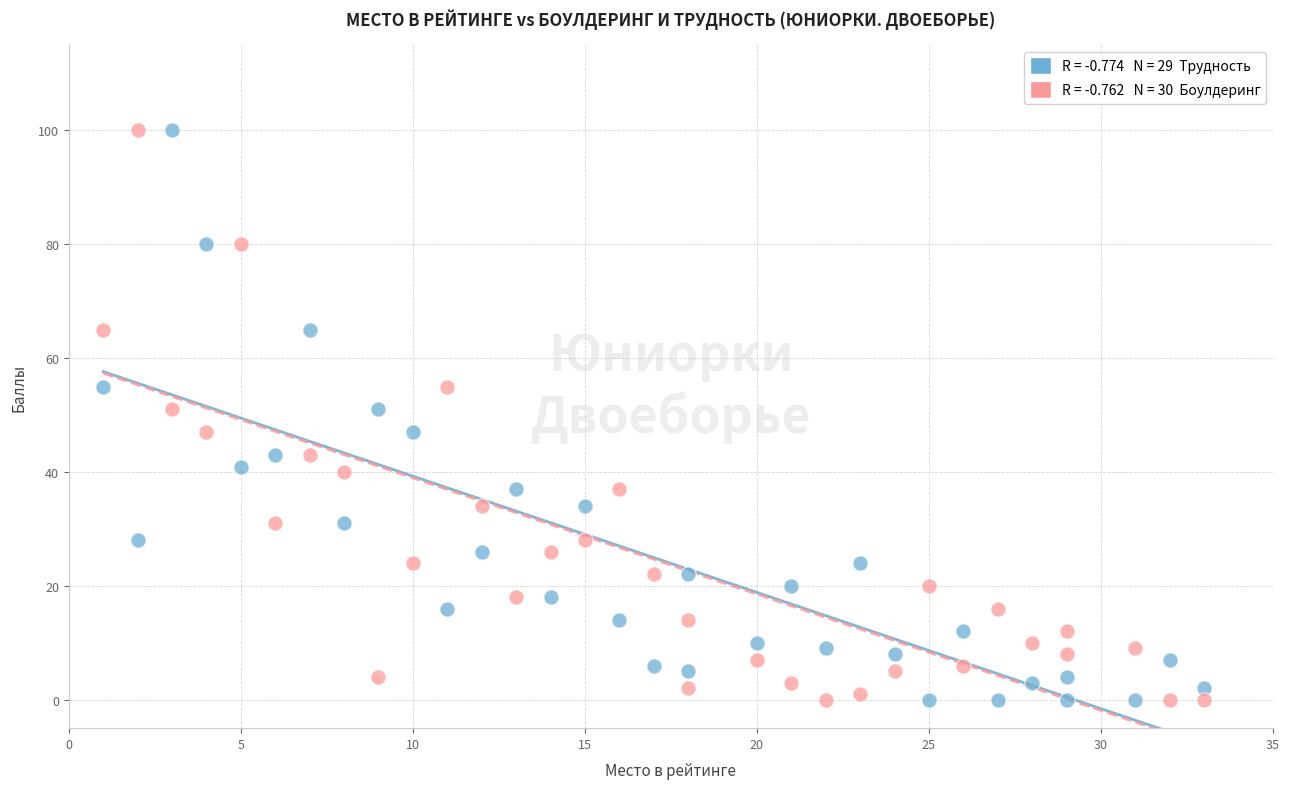

Across all data points, what is the range of X values (max minus min)?

32.0